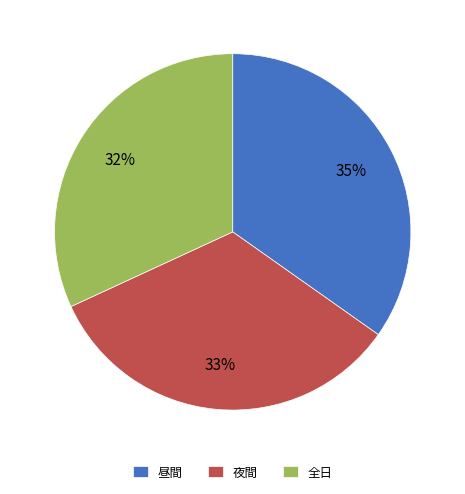

Does 夜間 represent more than half of the total?

No